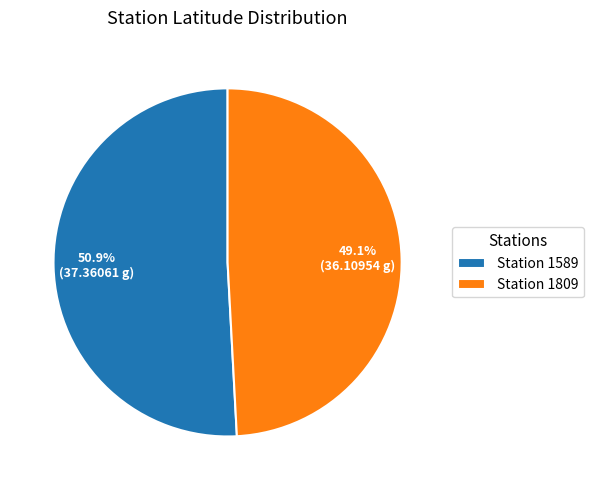

What percentage is NOT represented by Station 1809?

50.9%